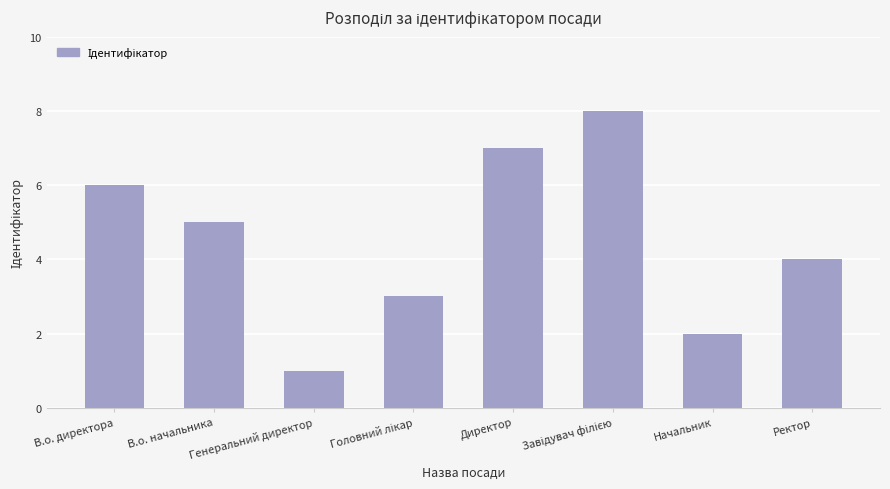

Which category has the lowest value across all series?

Генеральний директор